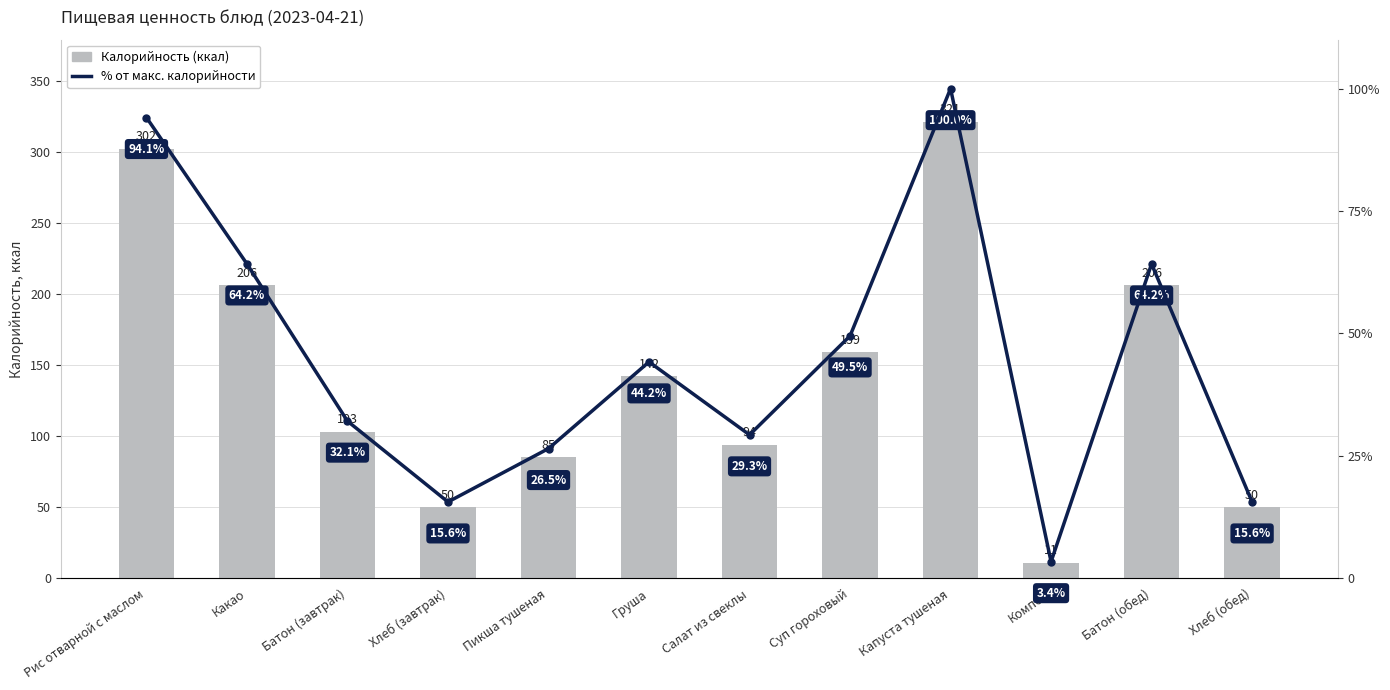

What value does the % от макс. калорийности series have at Груша?

44.2